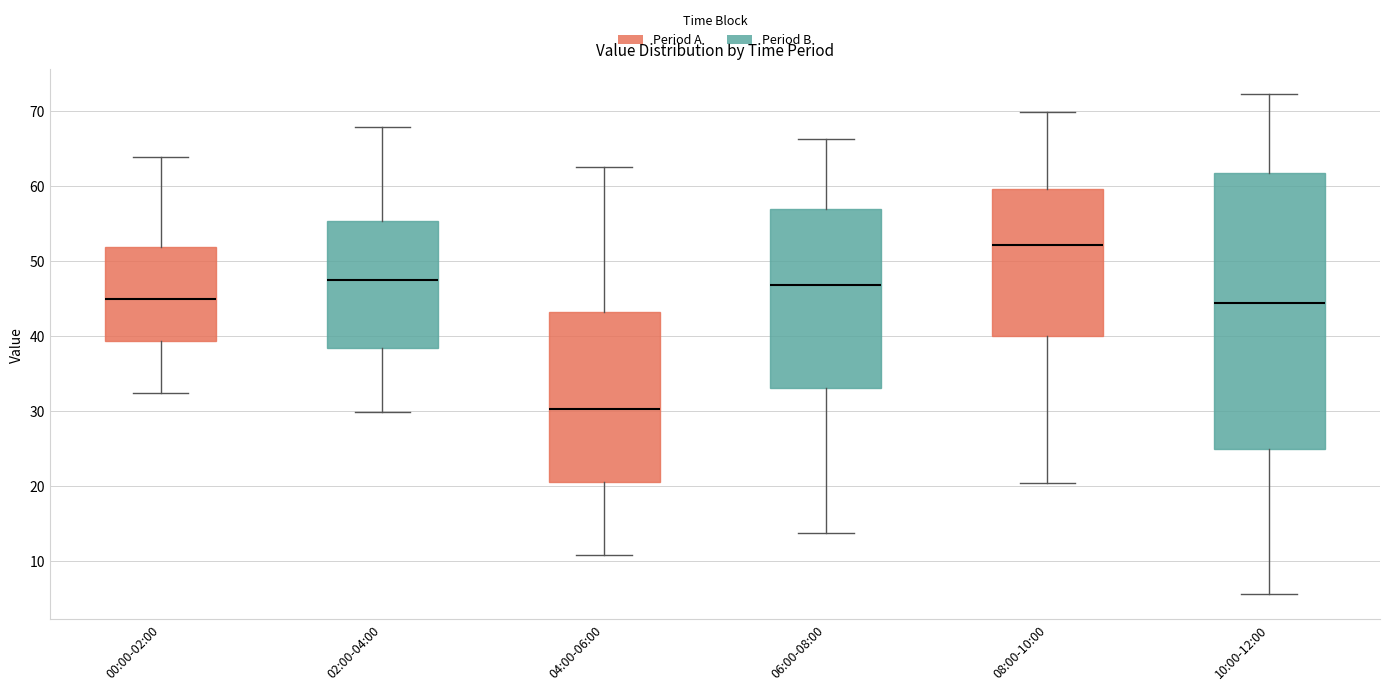

Reading left to right, read every box against the y-axis: the position of its median line, the range the box covers, and the ends of its whiskers. The values are not printed on the chart, so give them approximately, as read against the axis.

00:00-02:00: median 45, box 39 to 52, whiskers 32 to 64
02:00-04:00: median 47, box 38 to 55, whiskers 30 to 68
04:00-06:00: median 30, box 21 to 43, whiskers 11 to 63
06:00-08:00: median 47, box 33 to 57, whiskers 14 to 66
08:00-10:00: median 52, box 40 to 60, whiskers 20 to 70
10:00-12:00: median 44, box 25 to 62, whiskers 6 to 72